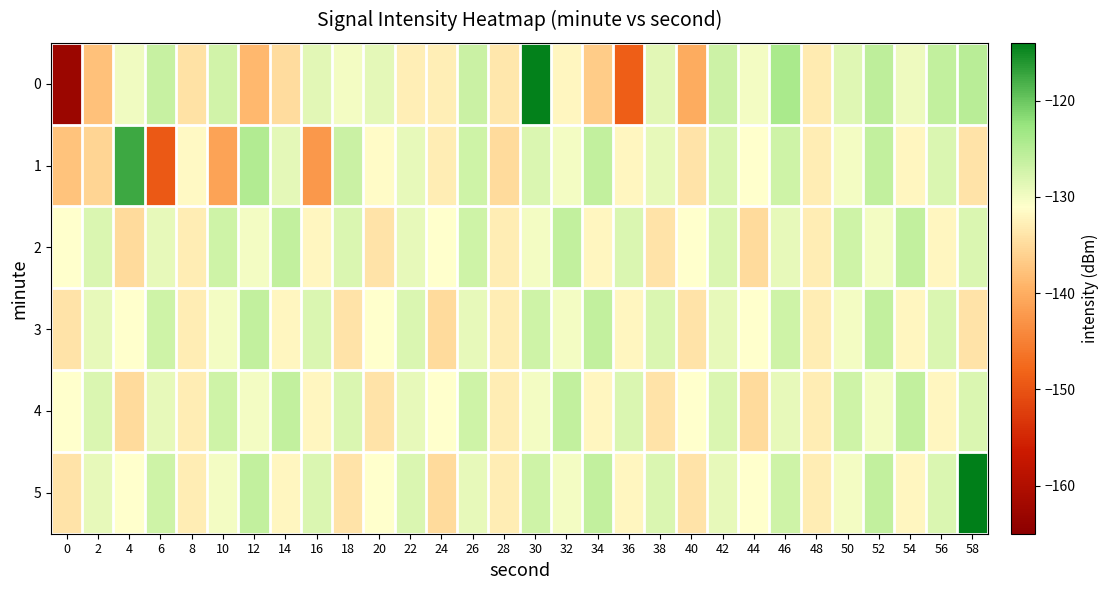

What is the spread (max minus min) of values at 56?

6.0